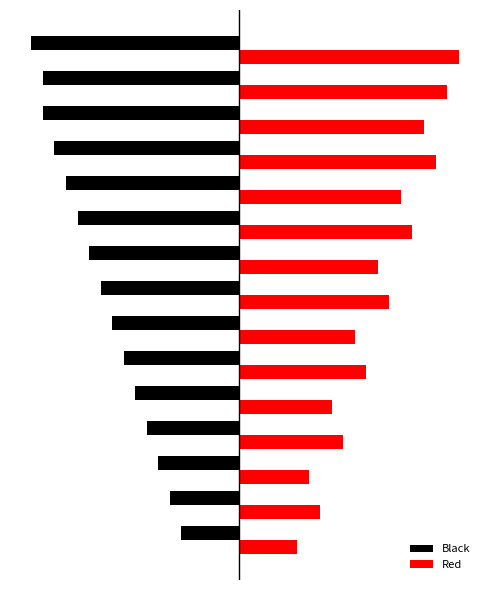

What is the sum of all Black values?

-178